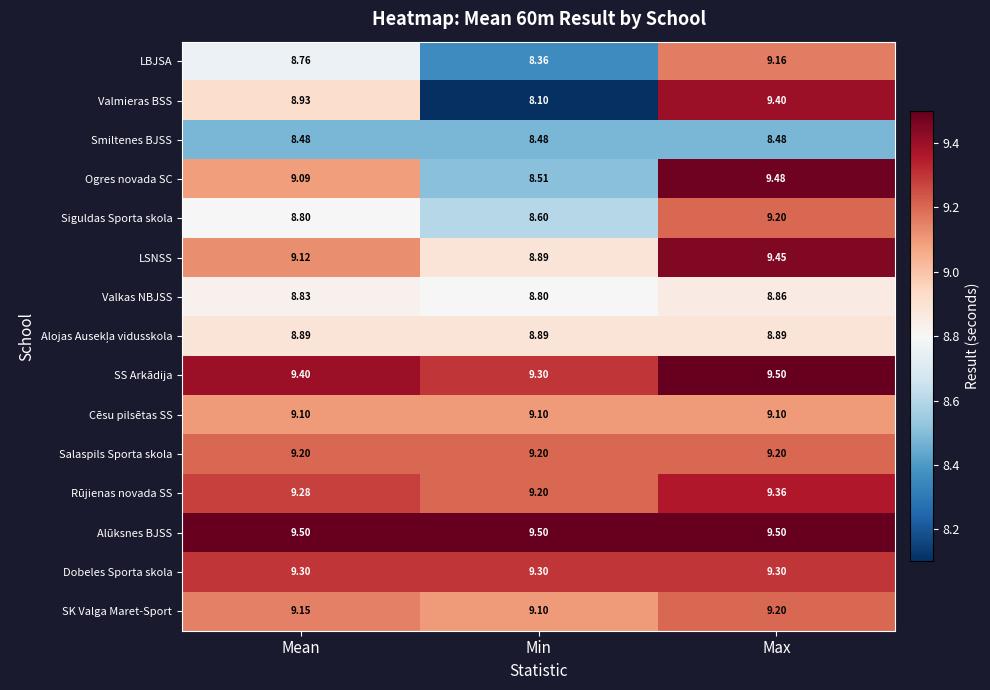

At which category is the sum across all series the highest?

Max